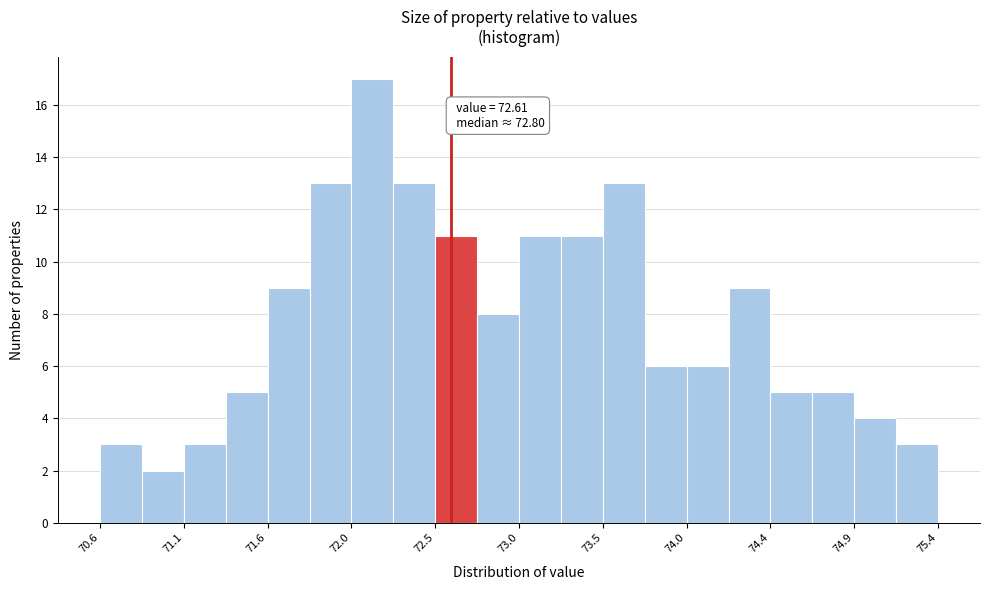

Which range on the x-axis has the tallest bar?

72.04 to 72.28